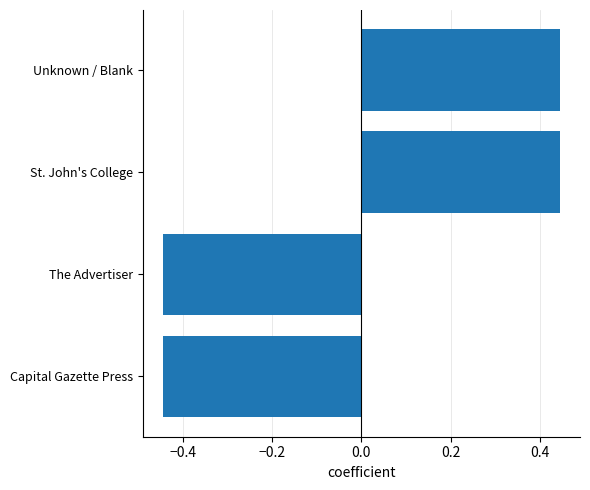

What is the difference between the second highest and second lowest values?

0.9